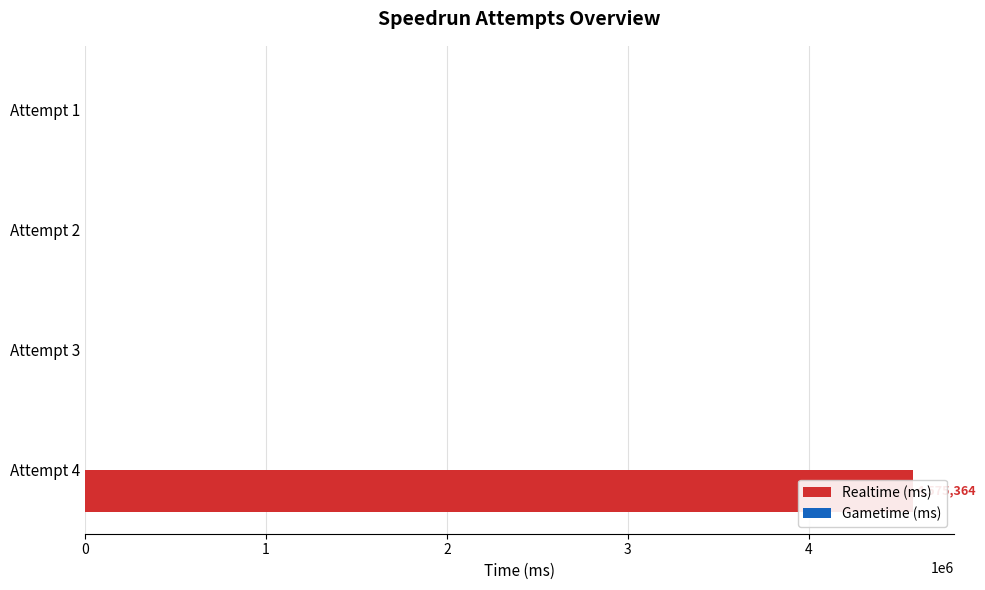

At how many categories does at least one series exceed 3487445?

1